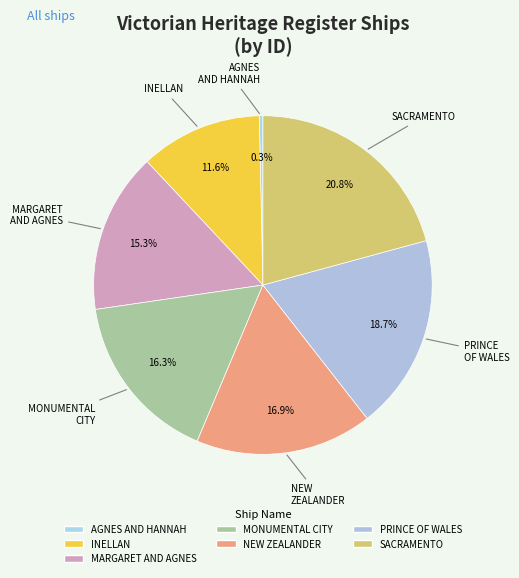

The INELLAN slice represents 12% of the pie. True or false?

True